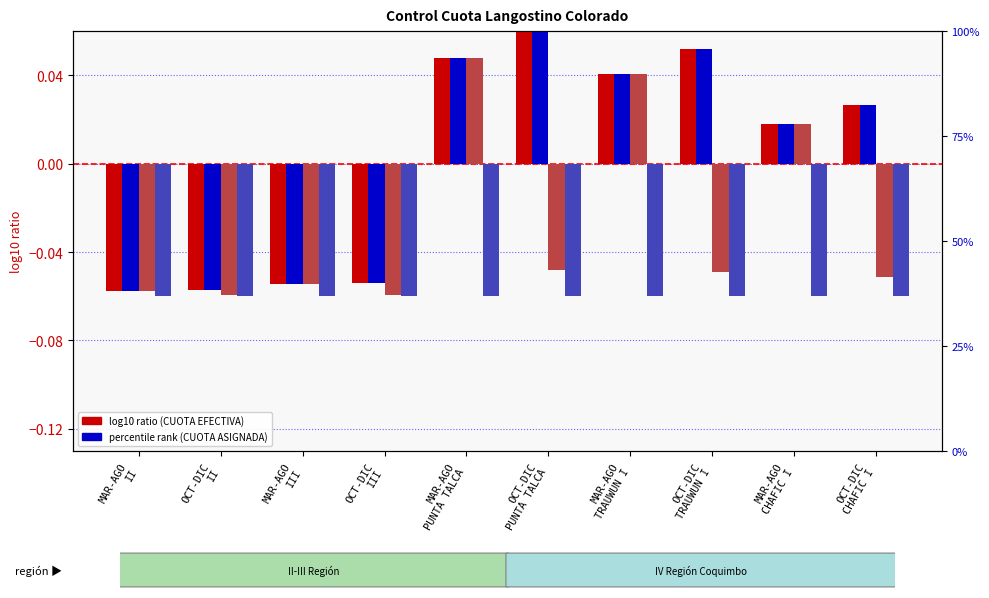

At MAR-AGO
II, list the series in order from smallest to largest.

CAPTURA (TON), CUOTA EFECTIVA (TON), SALDO (TON), CUOTA ASIGNADA (TON)